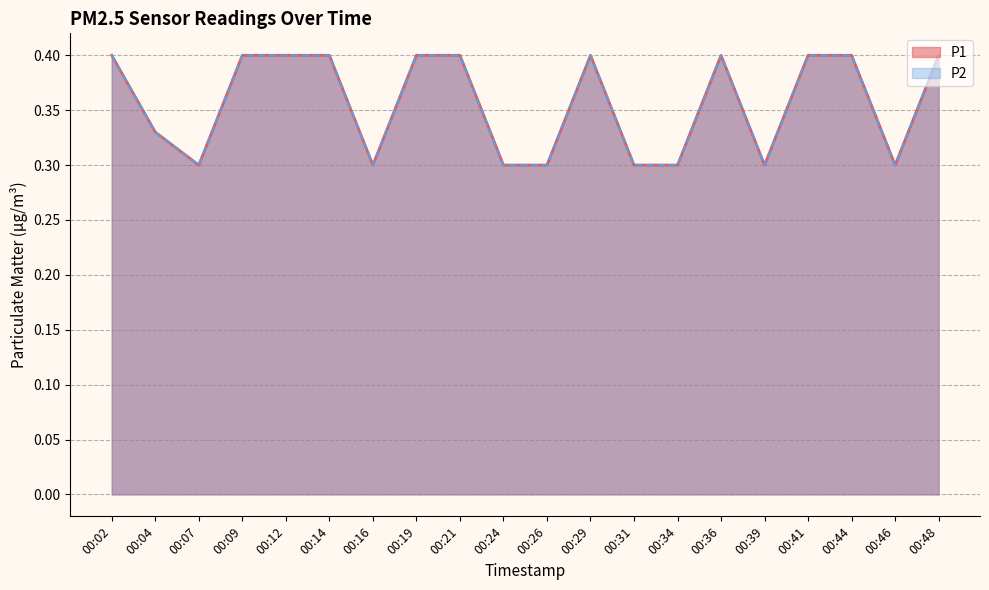

What are all the series names shown in the legend?

P1, P2